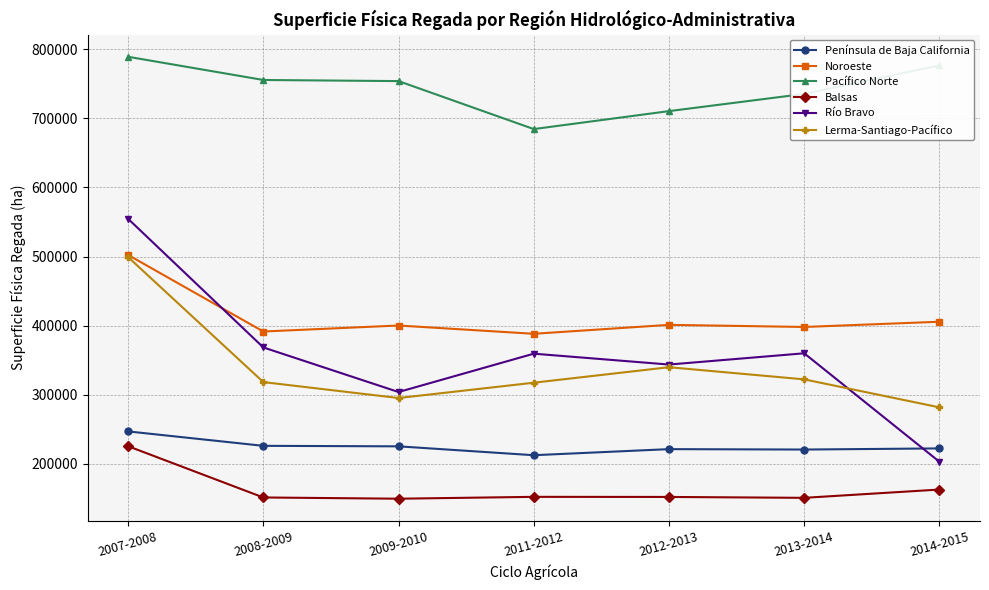

What is the total value across all series at 2012-2013?

2168316.0